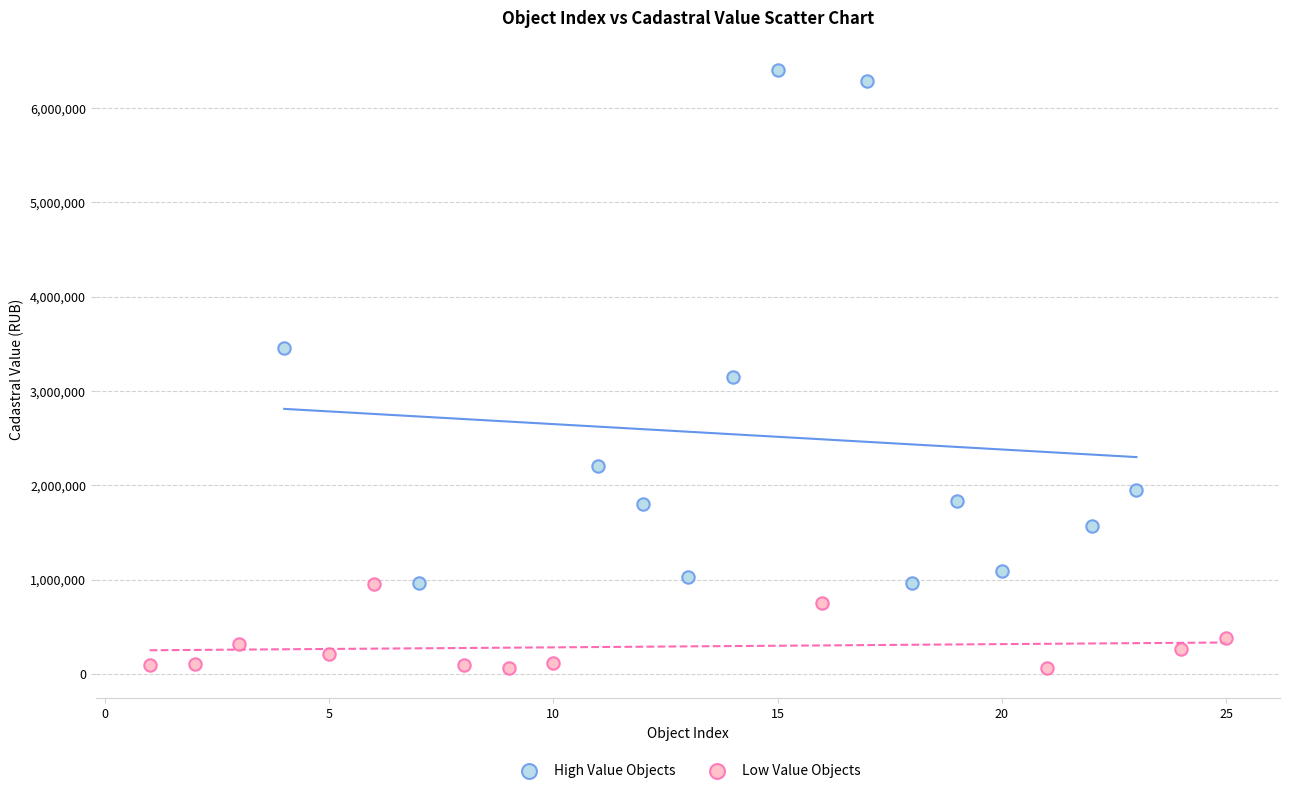

What are all the series names shown in the legend?

High Value Objects, Low Value Objects